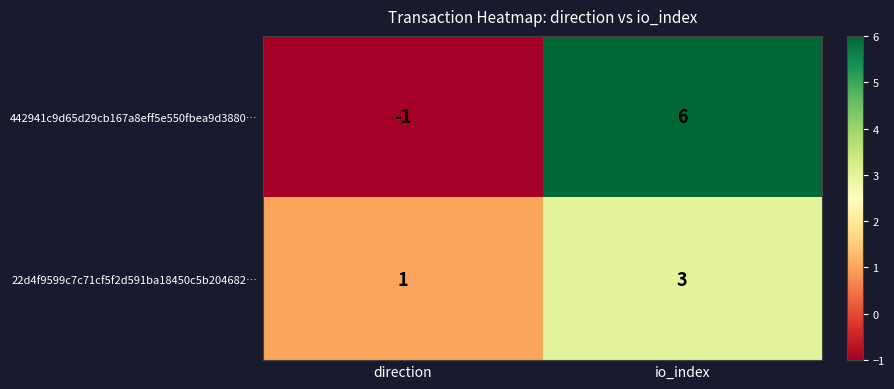

How many values in 442941c9d65d29cb167a8eff5e550fbea9d3880… are above zero?

1